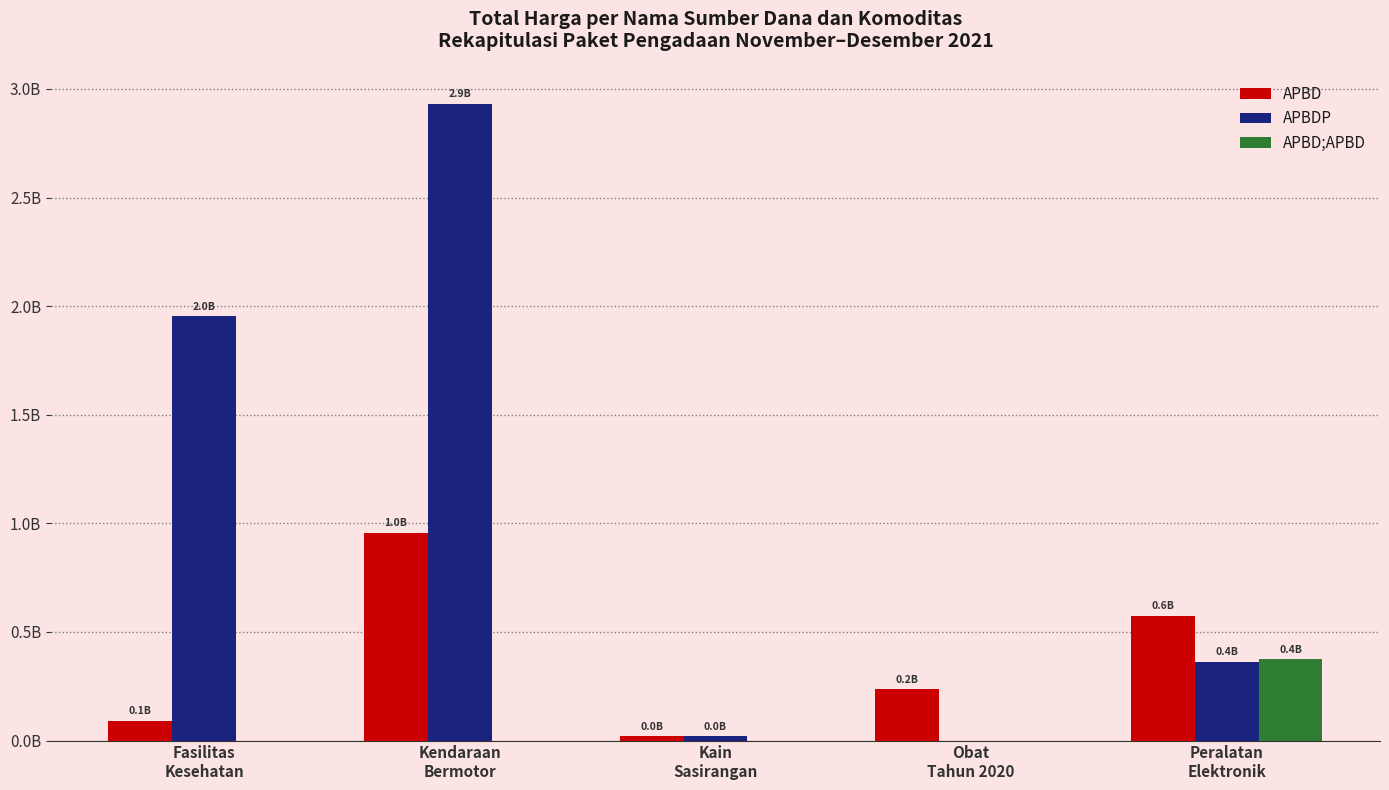

What is the difference between the second highest and second lowest values in the APBD series?

483649965